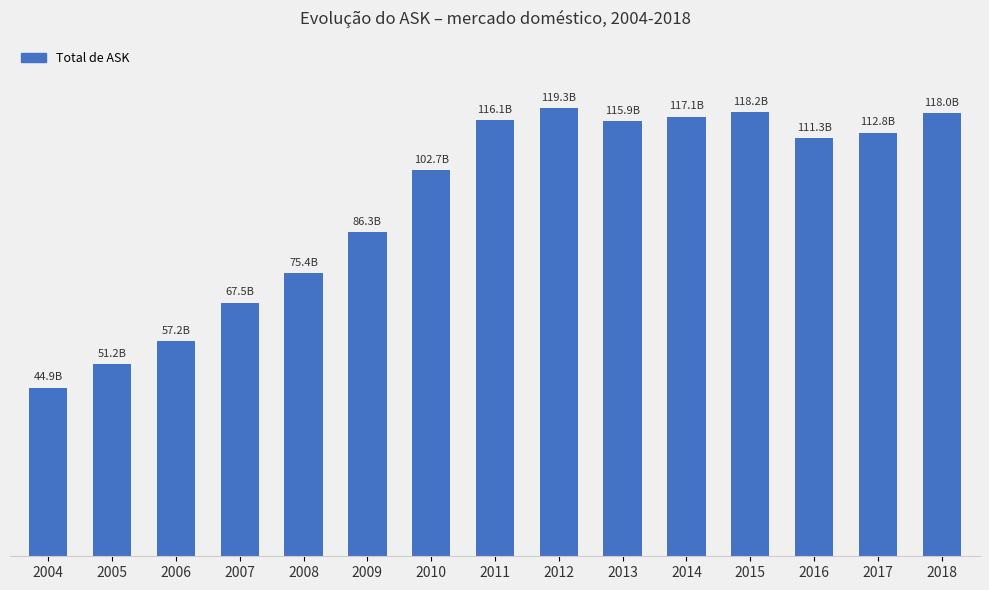

Are the bars horizontal?

No